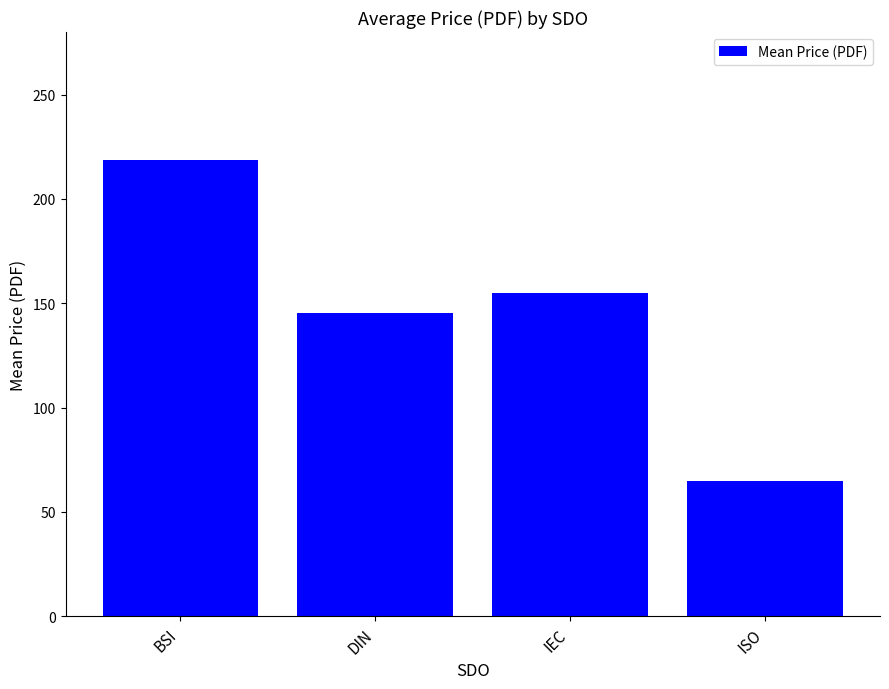

What is the label of the 1st bar from the right?

ISO